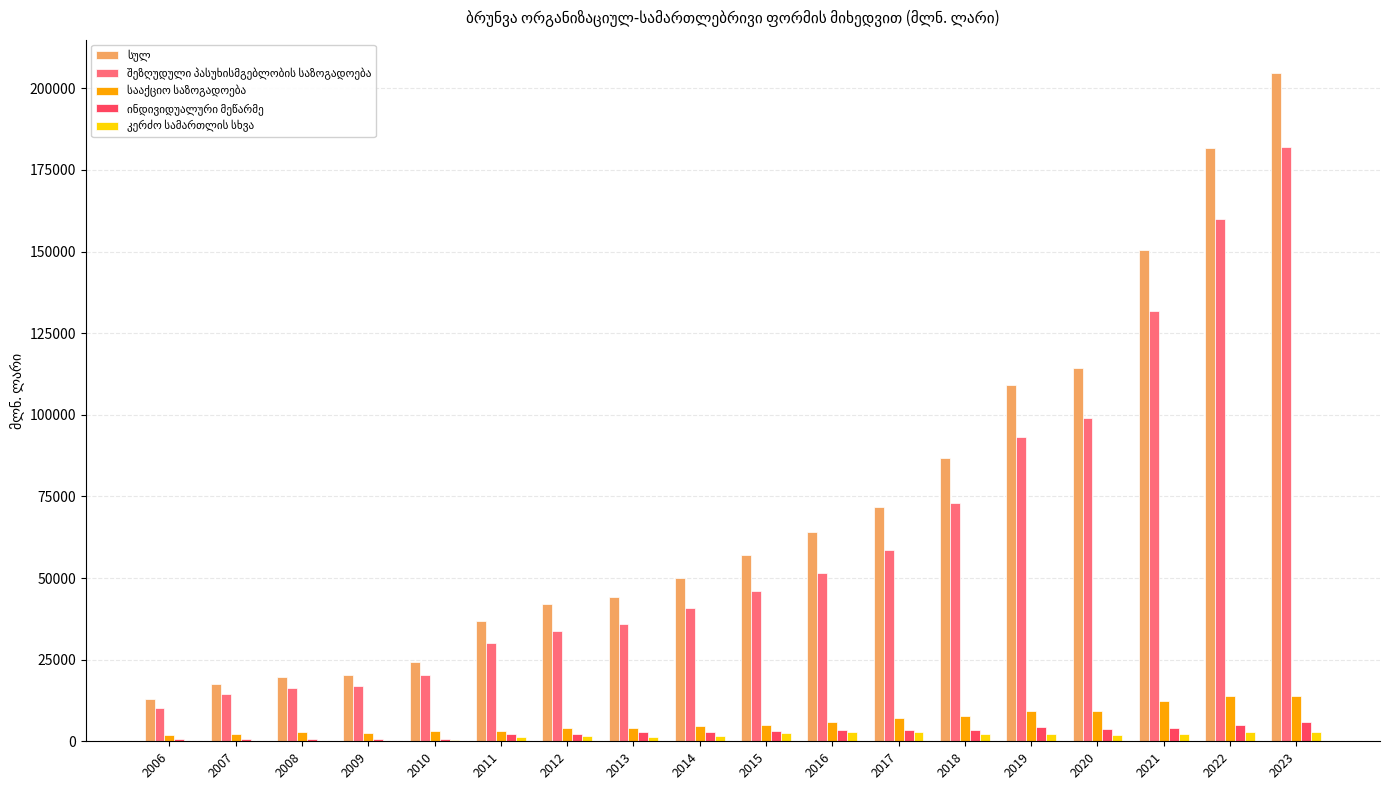

Count the number of categories in the chart.

18